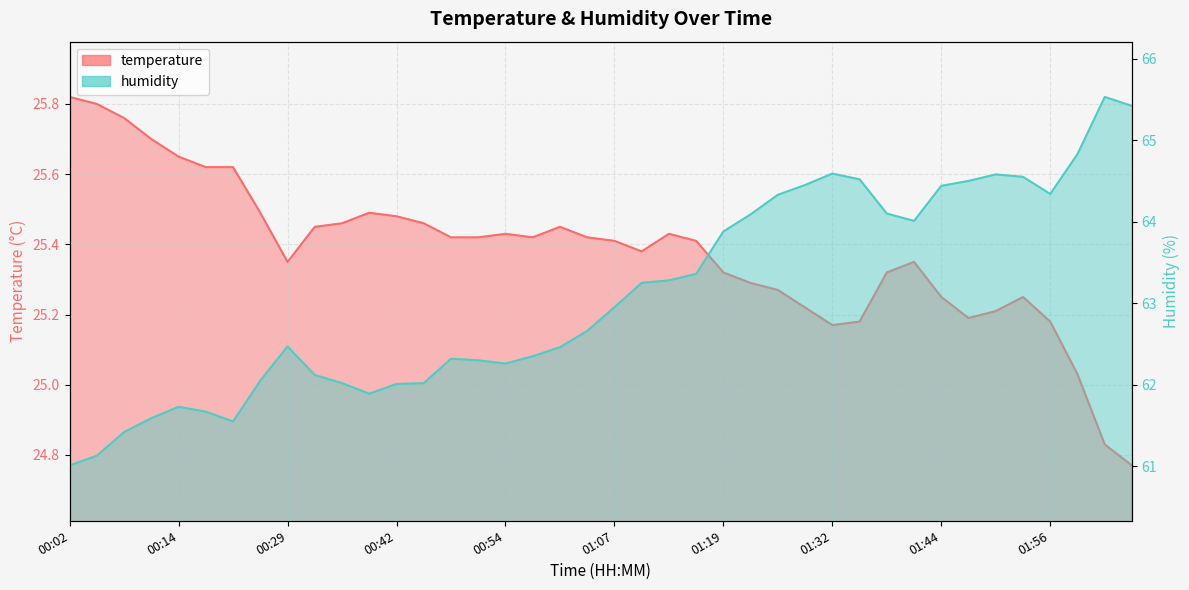

Reading left to right, transcribe all the data shown in this chart.

temperature: 00:02=25.8	00:05=25.8	00:08=25.8	00:11=25.7	00:14=25.6	00:17=25.6	00:23=25.6	00:26=25.5	00:29=25.4	00:33=25.4	00:36=25.5	00:39=25.5	00:42=25.5	00:45=25.5	00:48=25.4	00:51=25.4	00:54=25.4	00:58=25.4	01:01=25.4	01:04=25.4	01:07=25.4	01:10=25.4	01:13=25.4	01:16=25.4	01:19=25.3	01:22=25.3	01:26=25.3	01:29=25.2	01:32=25.2	01:35=25.2	01:38=25.3	01:41=25.4	01:44=25.2	01:47=25.2	01:50=25.2	01:53=25.2	01:56=25.2	02:00=25.0	02:03=24.8	02:06=24.8
humidity: 00:02=61.0	00:05=61.1	00:08=61.4	00:11=61.6	00:14=61.7	00:17=61.7	00:23=61.5	00:26=62.0	00:29=62.5	00:33=62.1	00:36=62.0	00:39=61.9	00:42=62.0	00:45=62.0	00:48=62.3	00:51=62.3	00:54=62.3	00:58=62.4	01:01=62.5	01:04=62.7	01:07=63.0	01:10=63.2	01:13=63.3	01:16=63.4	01:19=63.9	01:22=64.1	01:26=64.3	01:29=64.5	01:32=64.6	01:35=64.5	01:38=64.1	01:41=64.0	01:44=64.4	01:47=64.5	01:50=64.6	01:53=64.5	01:56=64.3	02:00=64.8	02:03=65.5	02:06=65.4